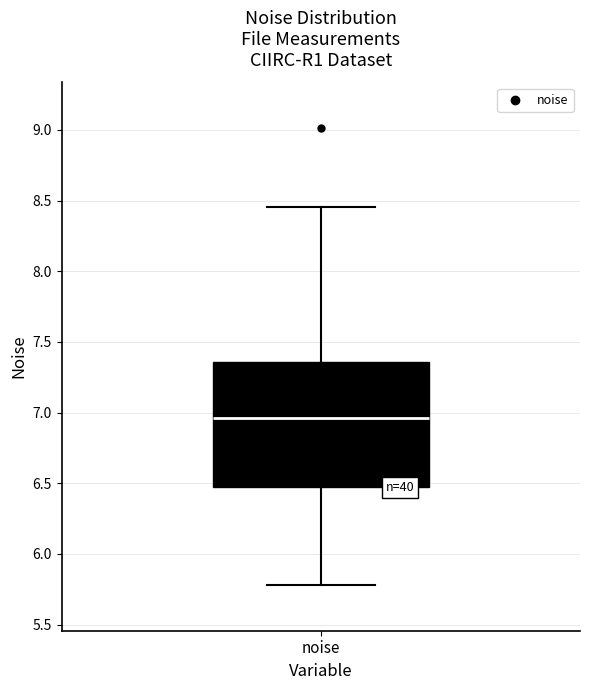

Read this box plot against the y-axis: the position of the median line, the range covered by the box, and the ends of both whiskers. The values are not printed on the chart, so give them approximately, as read against the axis.

median 6.95, box 6.45 to 7.35, whiskers 5.80 to 8.45